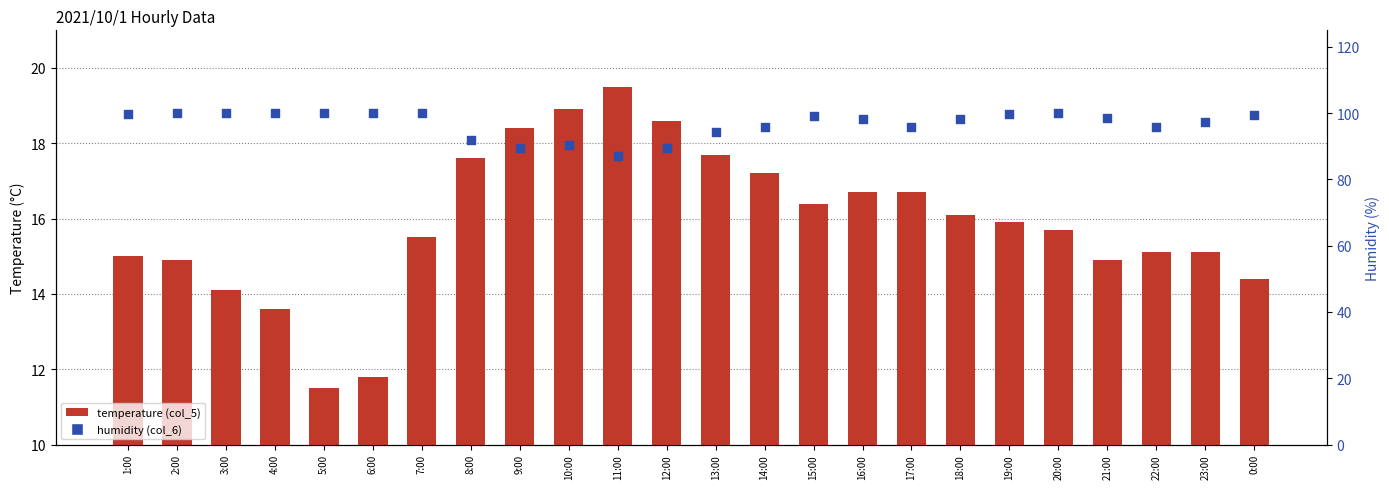

What are all the series names shown in the legend?

temperature (col_5), humidity (col_6)